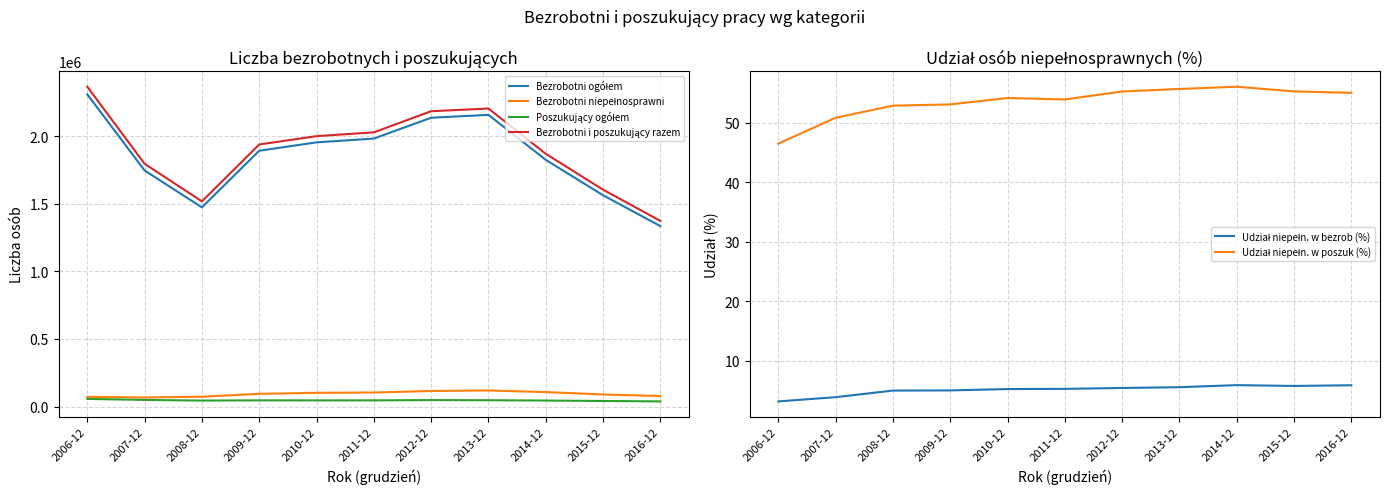

True or false: Udział niepełn. w poszuk (%) has a value of 53.0 at 2009-12.

True